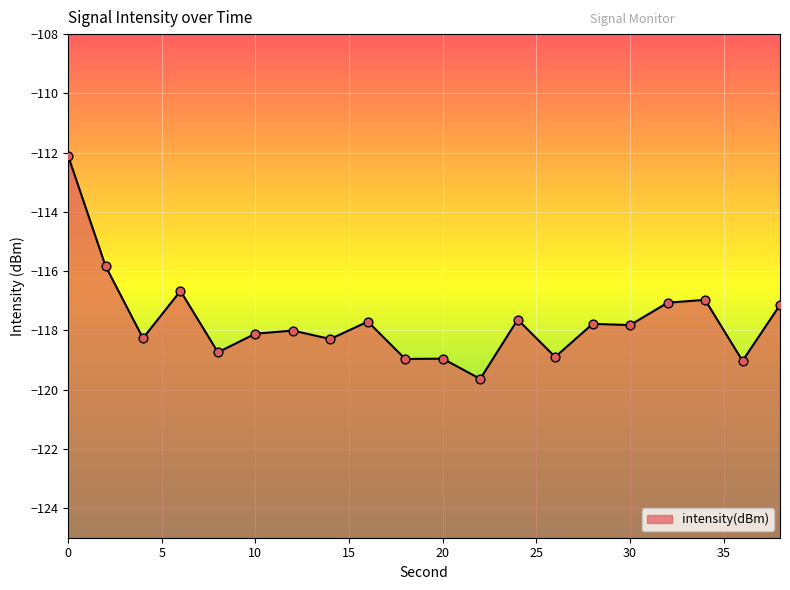

Which has a higher value, 28 or 24?

24